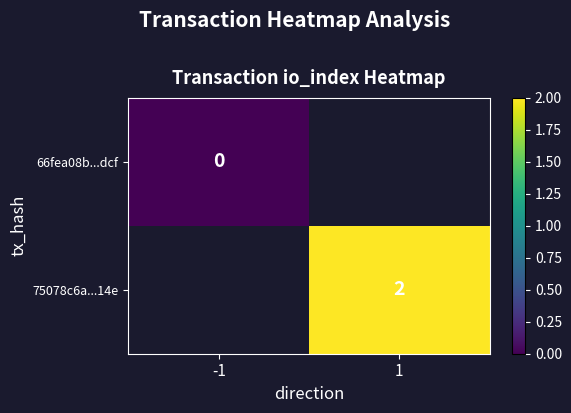

True or false: 75078c6a...14e has a value of 2 at 1.

True